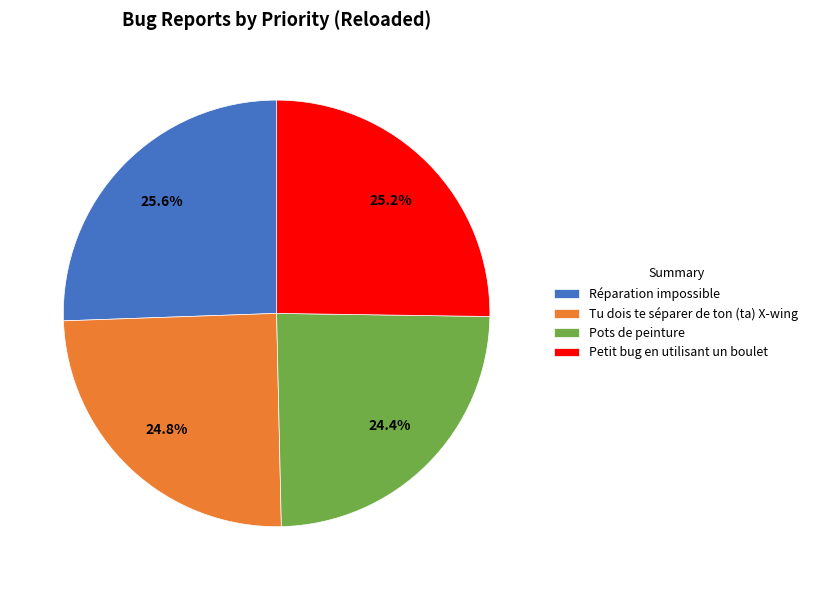

Between Réparation impossible and Tu dois te séparer de ton (ta) X-wing, which is larger?

Réparation impossible